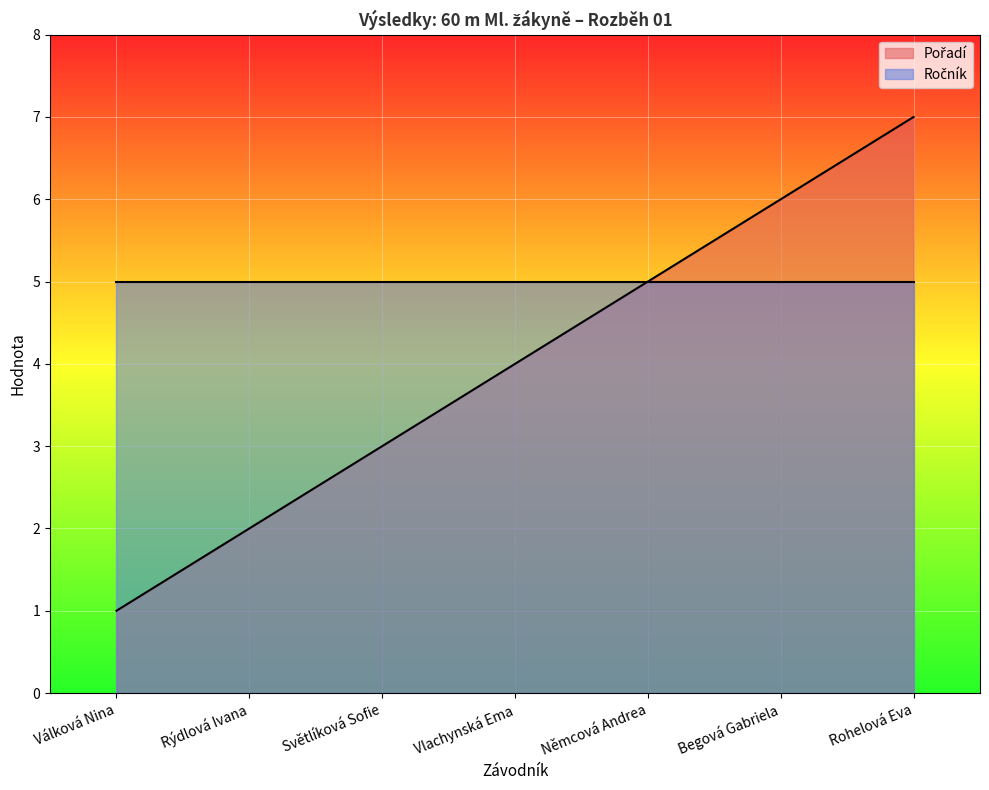

True or false: the data shows 7 at Rohelová Eva.

True